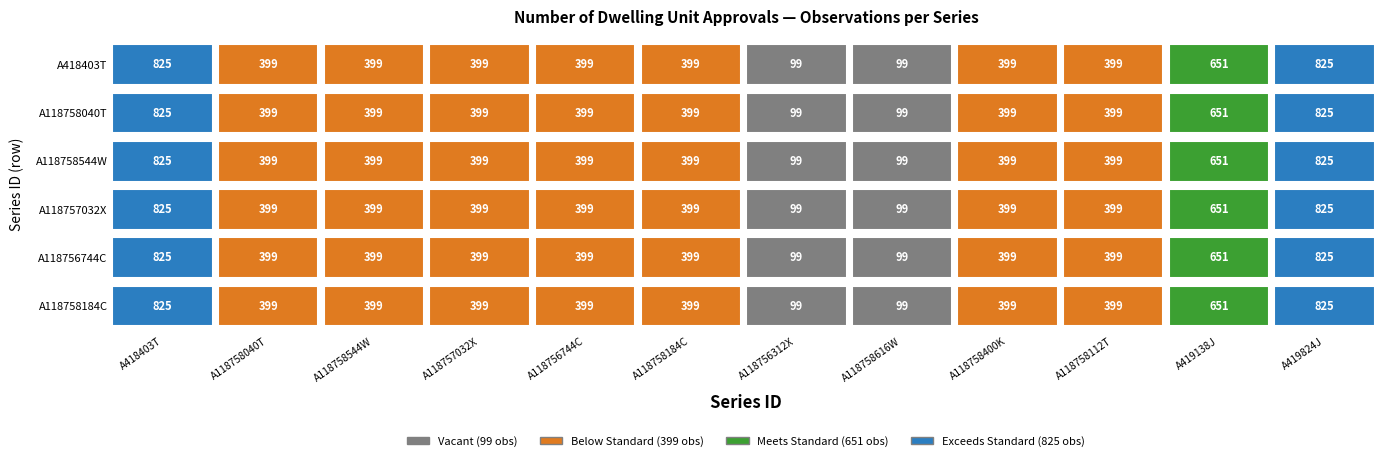

What is the total value across all series at A118756312X?

594